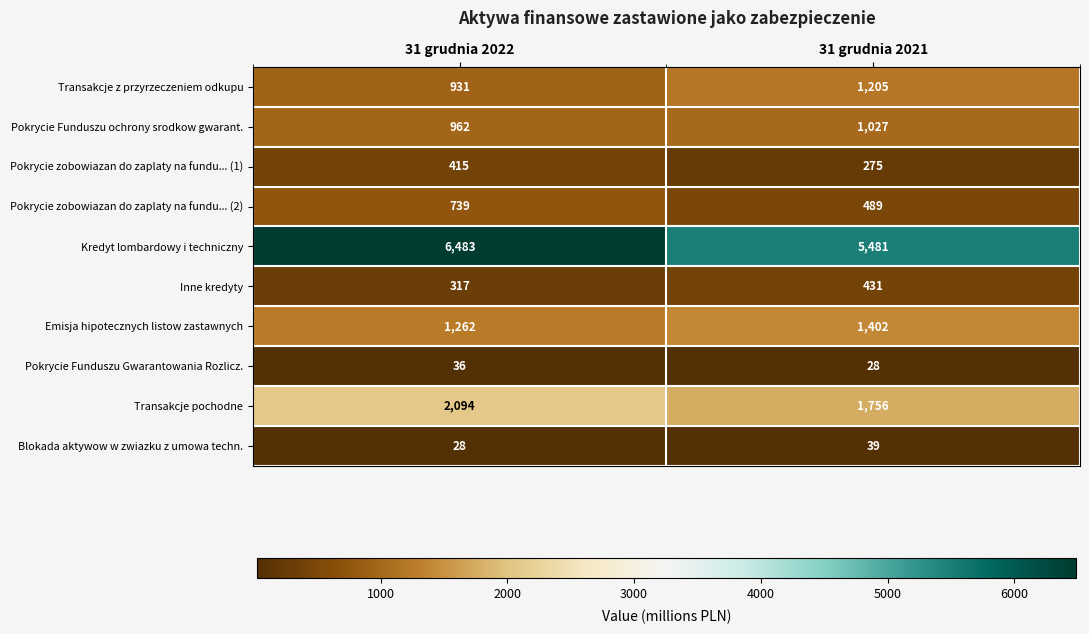

How many distinct data groups are displayed?

10